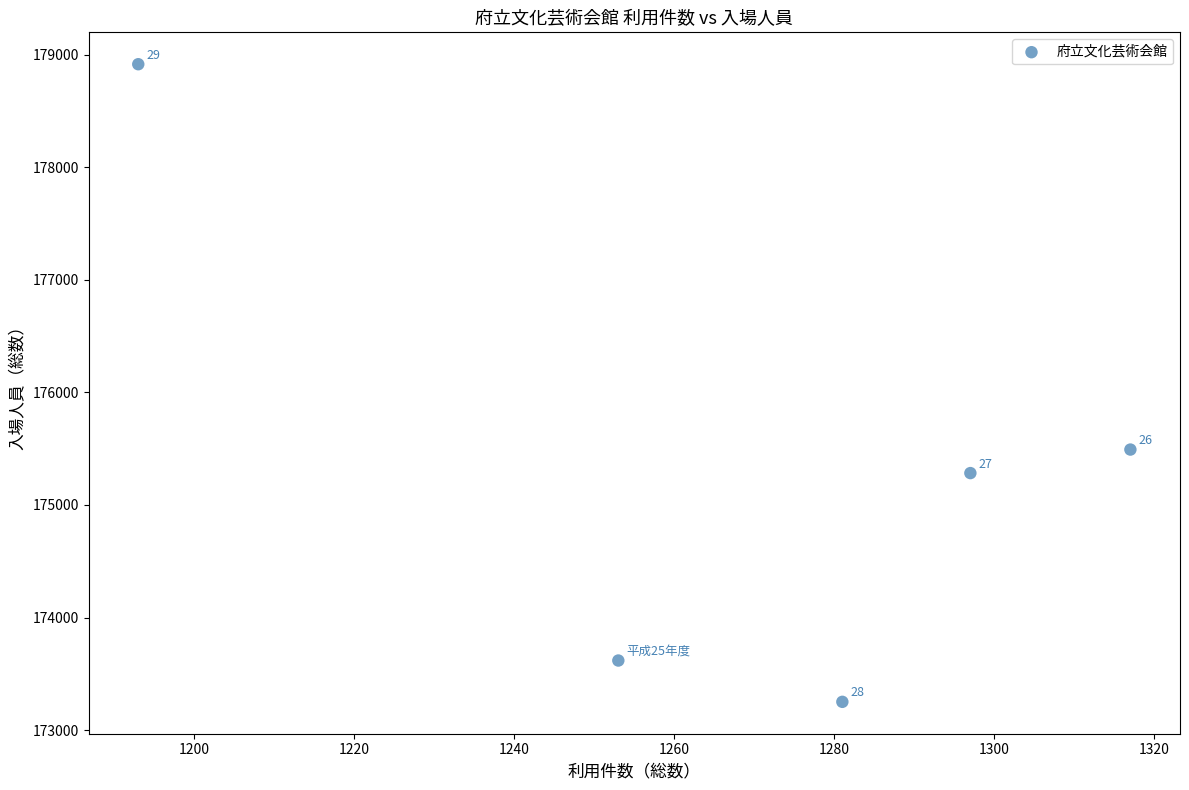

What Y value in the scatter plot is closest to 176083?

175492